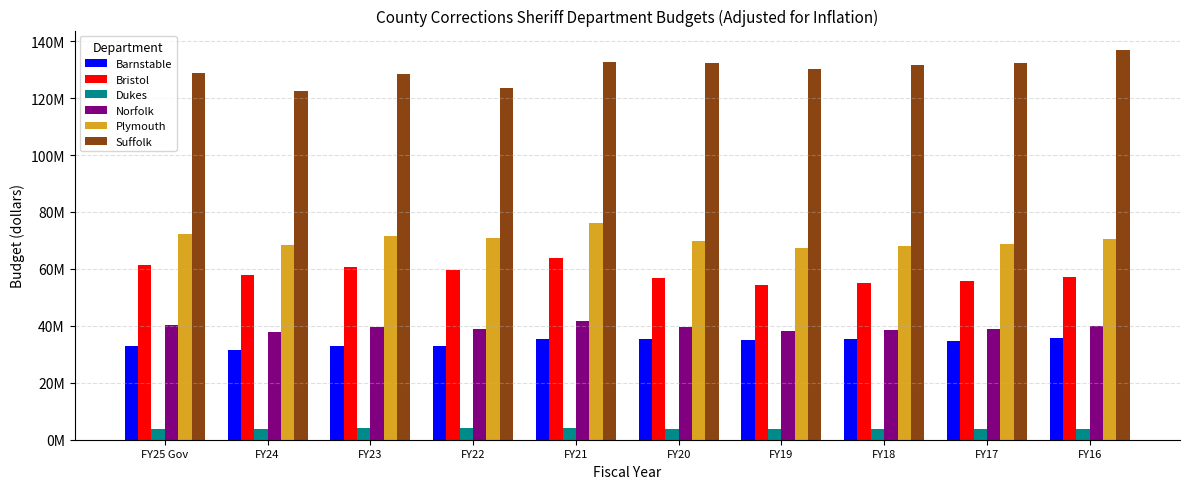

Which series has the widest spread of values?

Suffolk